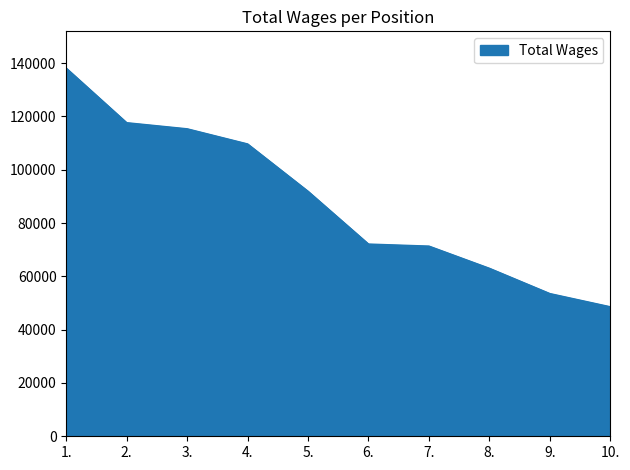

Is it true that the value at 8. is 63011?

True